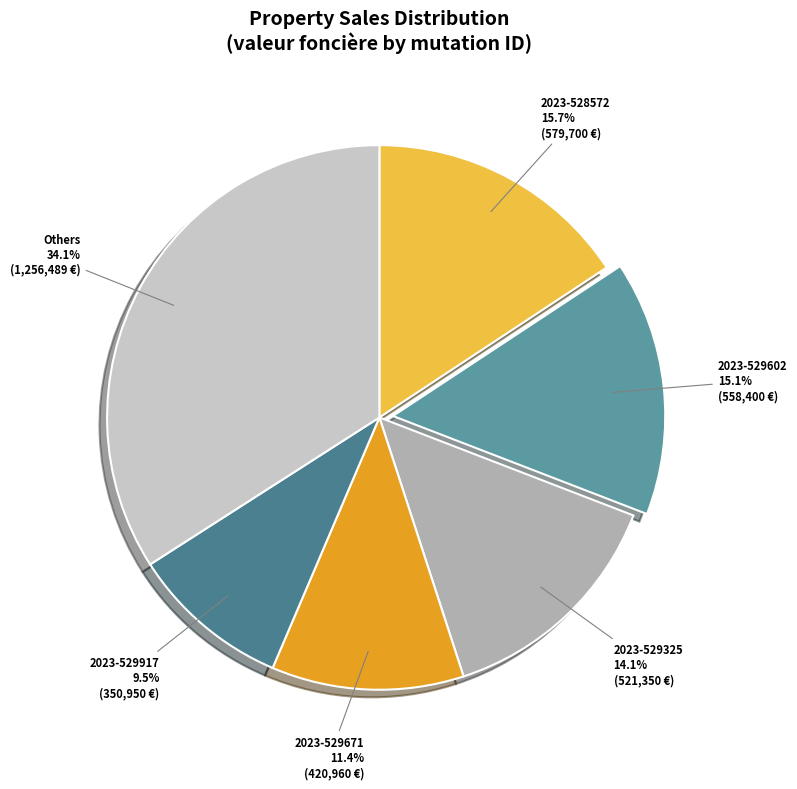

What portion of the pie excludes 2023-528572?

84.3%